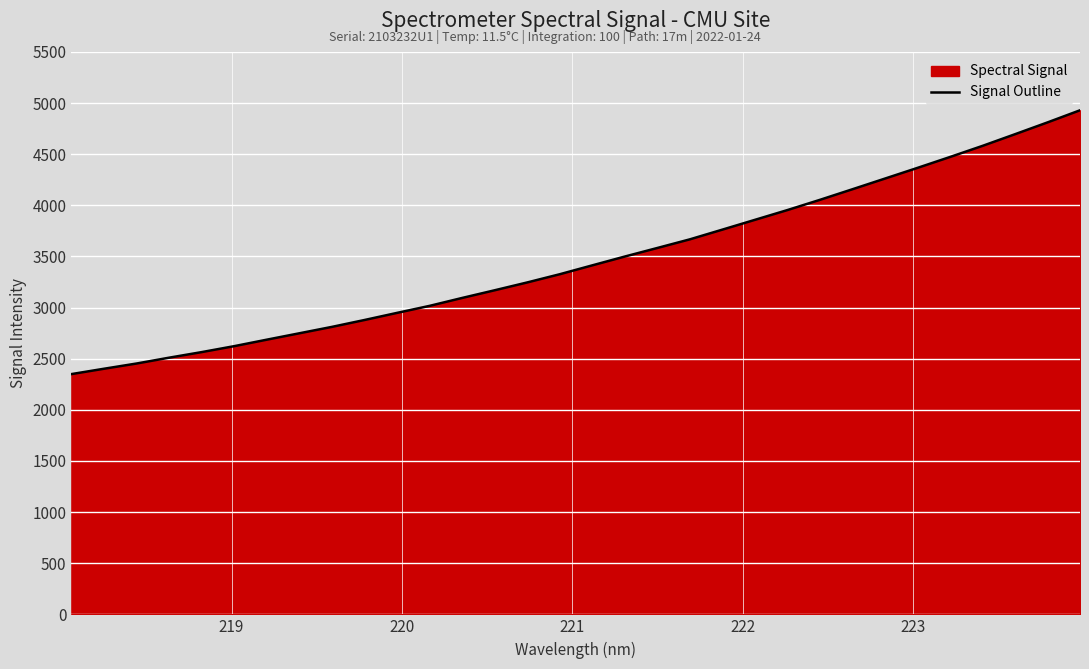

What is the difference between the maximum and minimum values?

2580.0